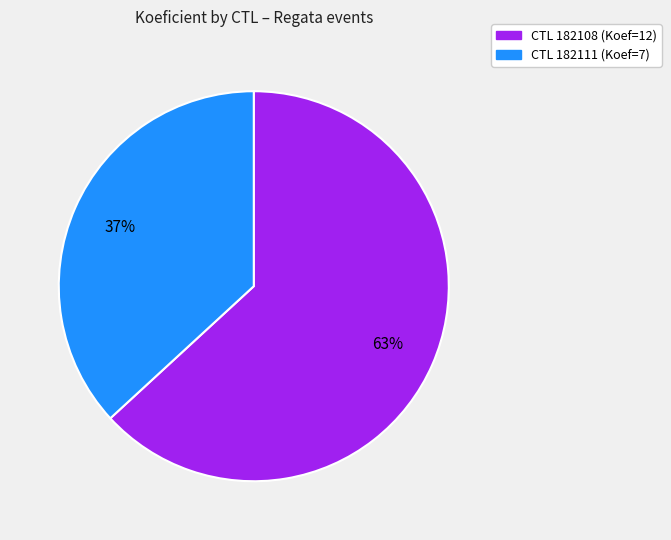

Is there a majority slice in this chart?

Yes